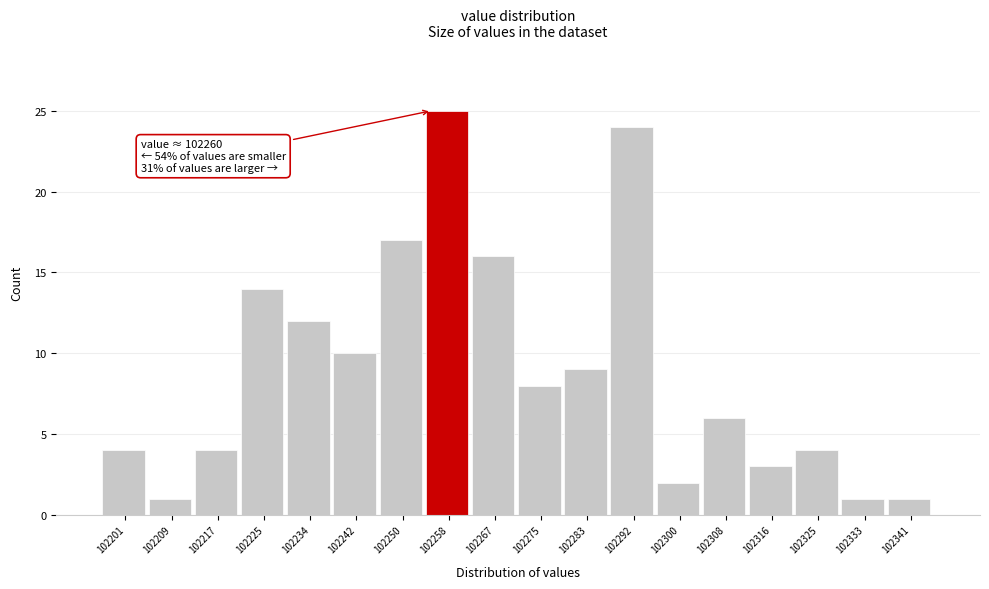

Reading right to left, extract all data points from this chart.

102341=1	102333=1	102325=4	102316=3	102308=6	102300=2	102292=24	102283=9	102275=8	102267=16	102258=25	102250=17	102242=10	102234=12	102225=14	102217=4	102209=1	102201=4